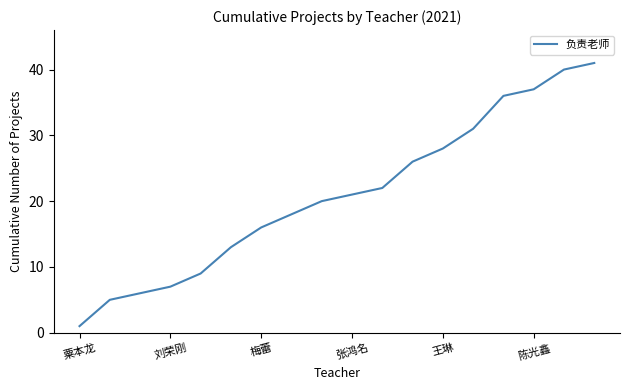

What is the difference between the maximum and minimum values?

40